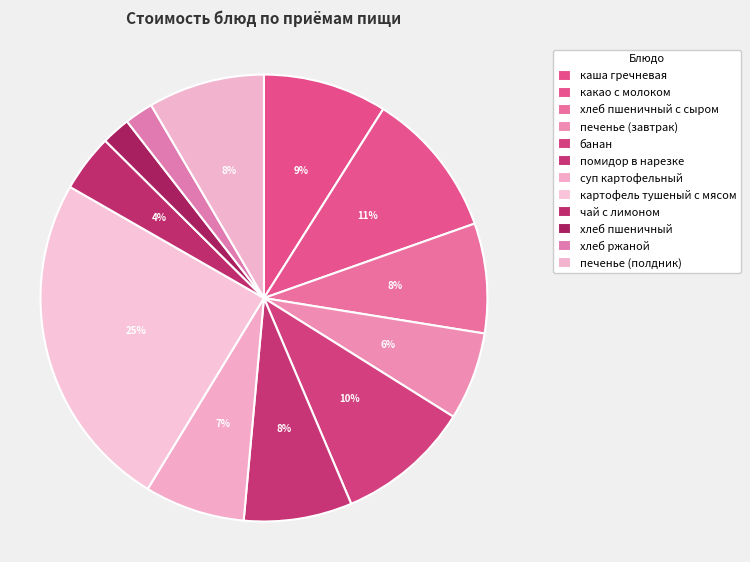

How many segments does this pie chart have?

12